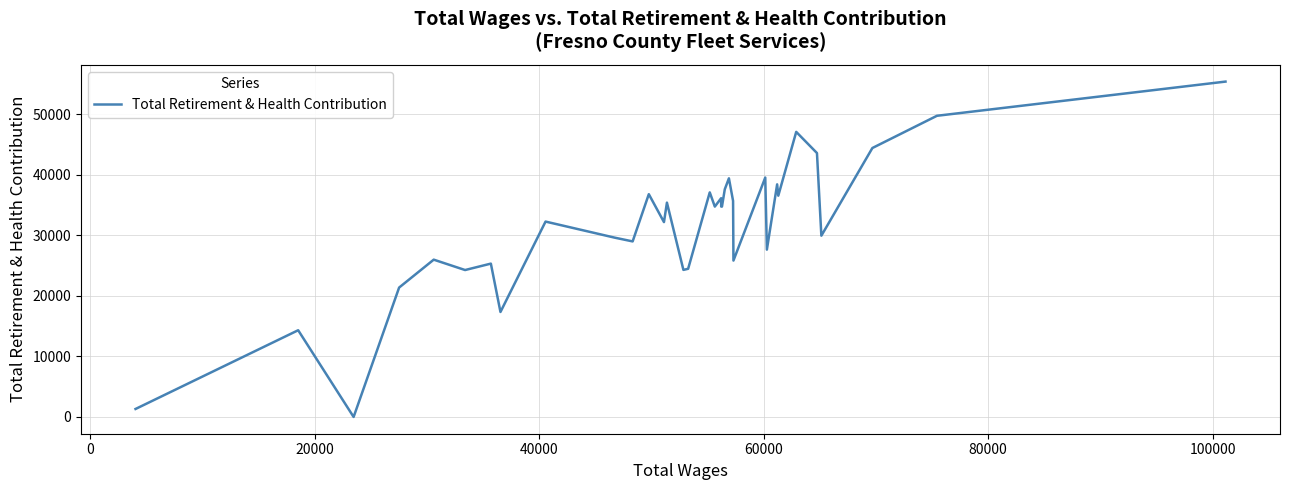

What is the difference between the maximum and minimum values?

55358